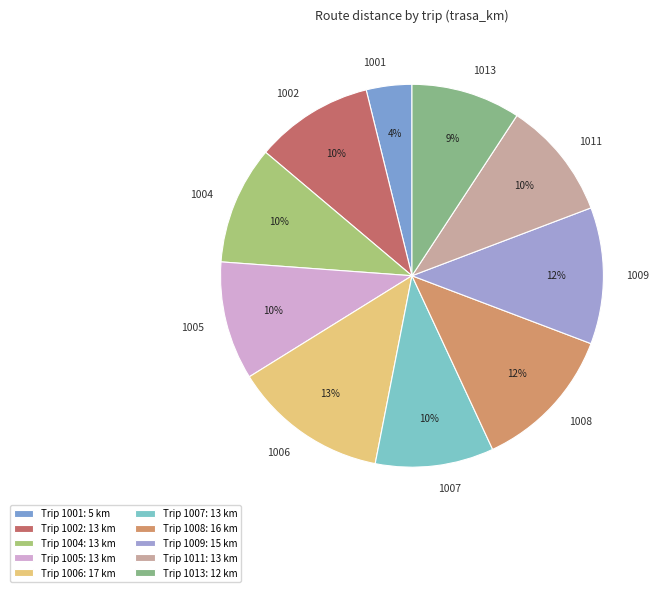

Count the number of slices in the pie.

10